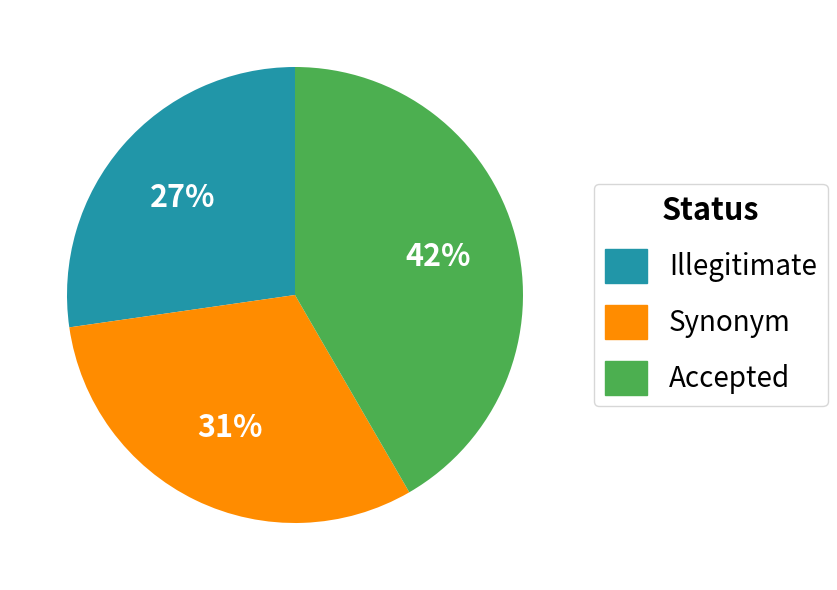

To the nearest percent, what is the average slice percentage?

33%